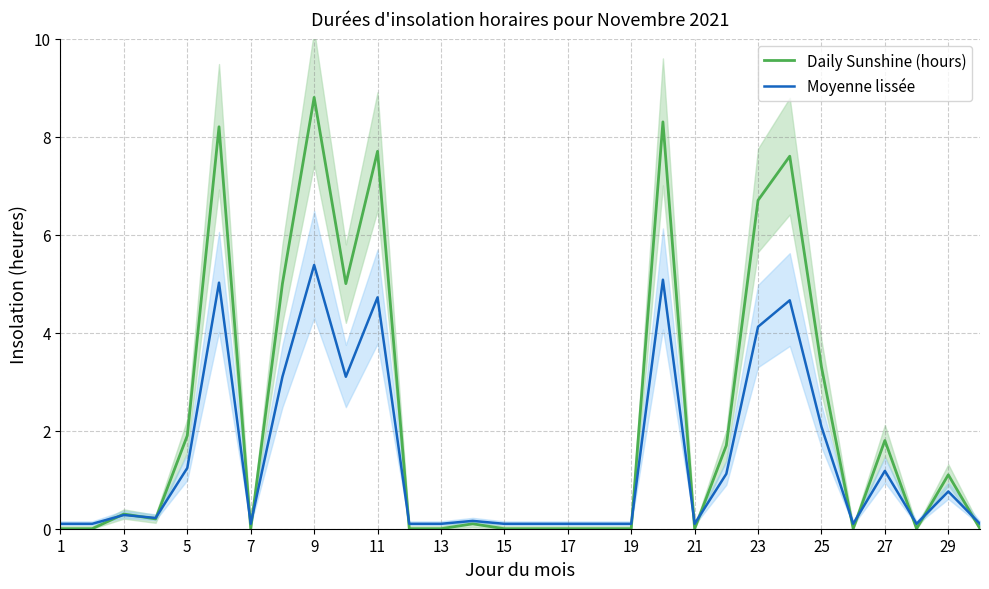

True or false: Moyenne lissée has a value of 3.6 at 25.

False